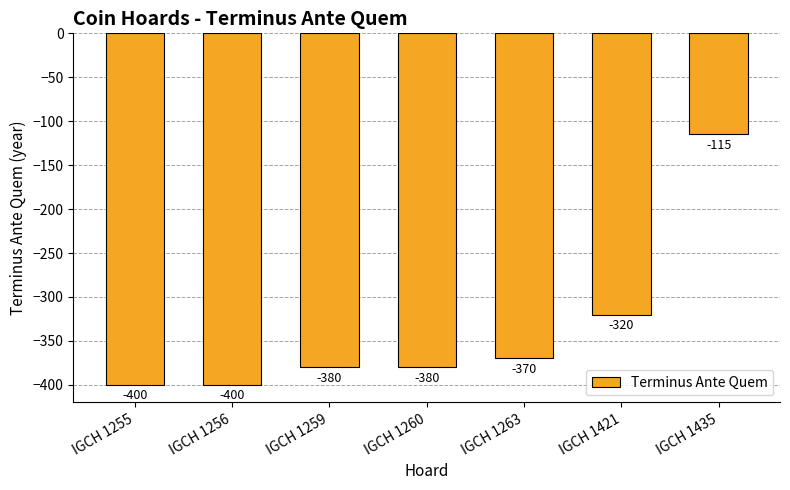

Read the value at IGCH 1259, to the nearest 5.

-380